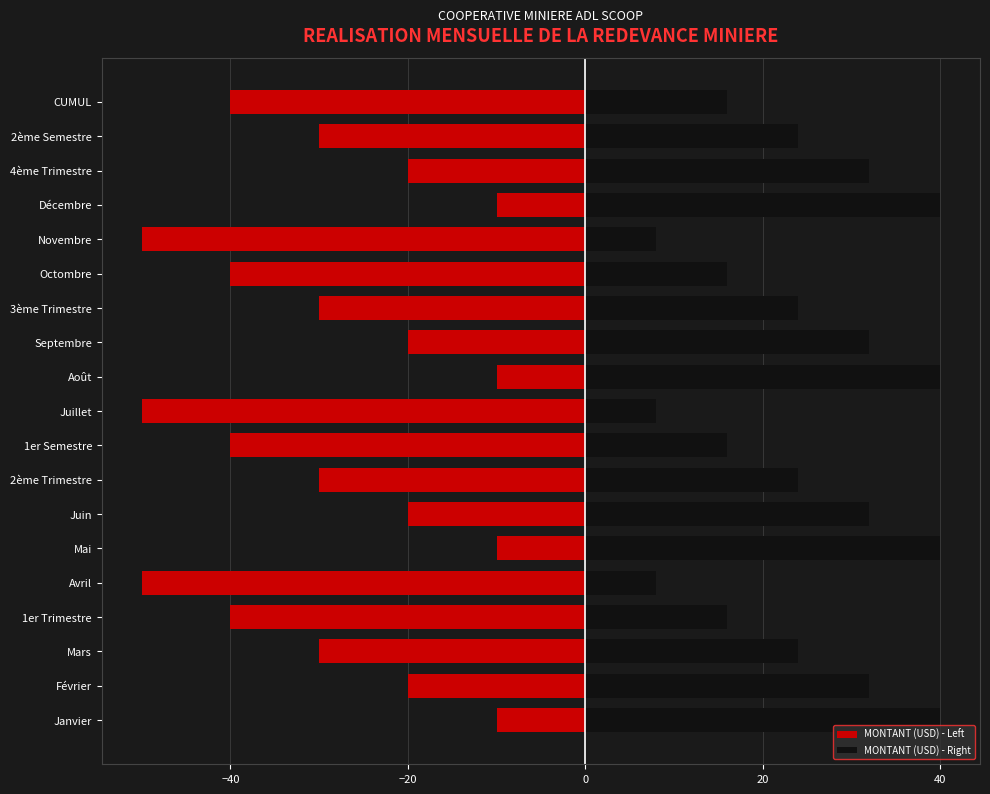

What are all the series names shown in the legend?

MONTANT (USD) - Left, MONTANT (USD) - Right